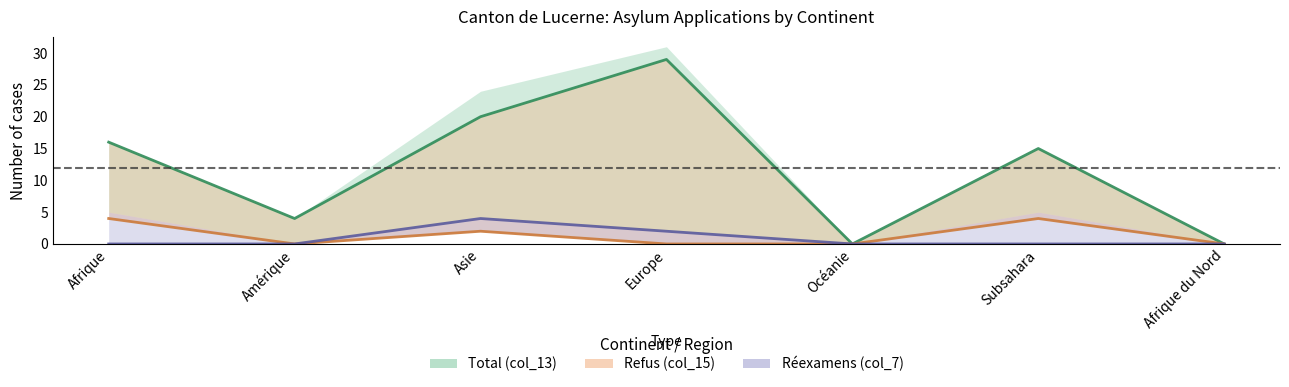

Reading left to right, extract all data points from this chart.

Total (col_13): Afrique=16	Amérique=4	Asie=20	Europe=29	Océanie=0	Subsahara=15	Afrique du Nord=0
Refus (col_15): Afrique=4	Amérique=0	Asie=2	Europe=0	Océanie=0	Subsahara=4	Afrique du Nord=0
Réexamens (col_7): Afrique=0	Amérique=0	Asie=4	Europe=2	Océanie=0	Subsahara=0	Afrique du Nord=0